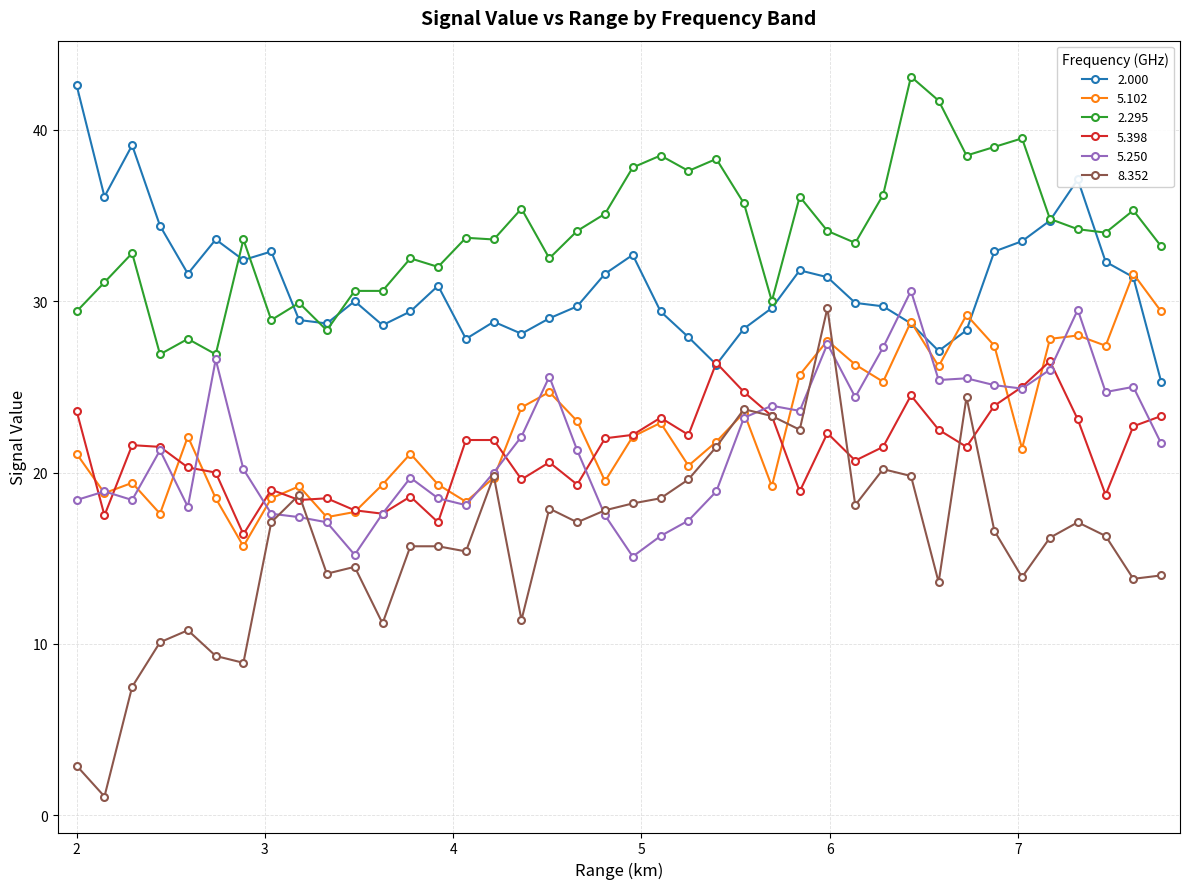

True or false: 8.352 and 2.295 cross at least once.

False